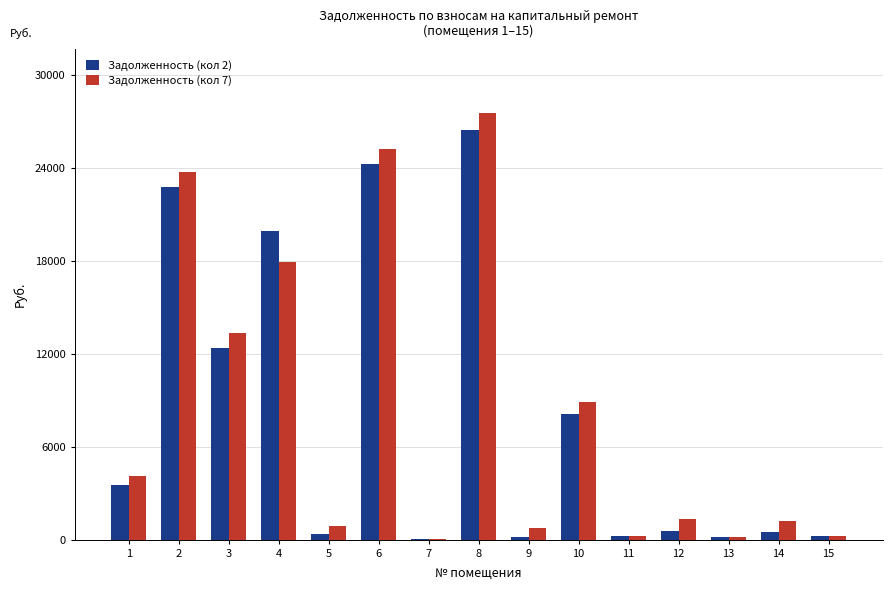

What is the difference between the Задолженность (кол 2) values at 11 and 14?

224.2